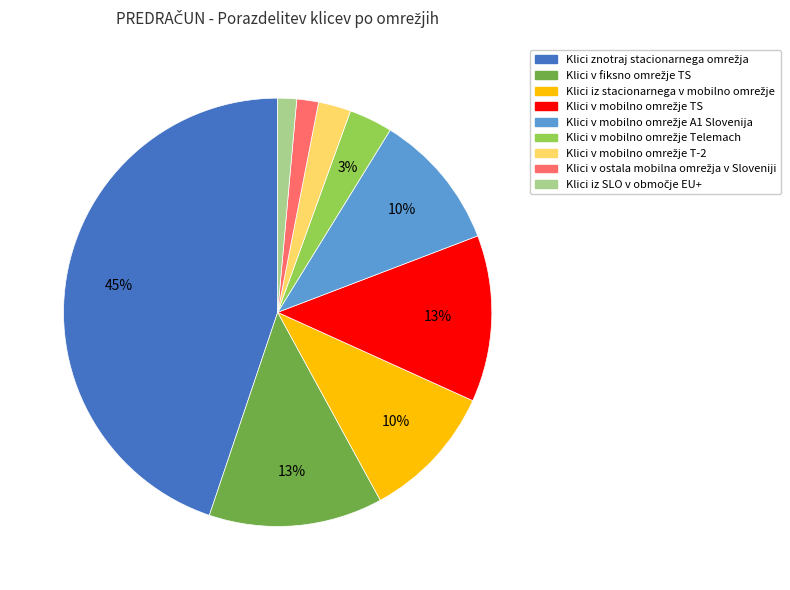

Does any single category account for the majority?

No